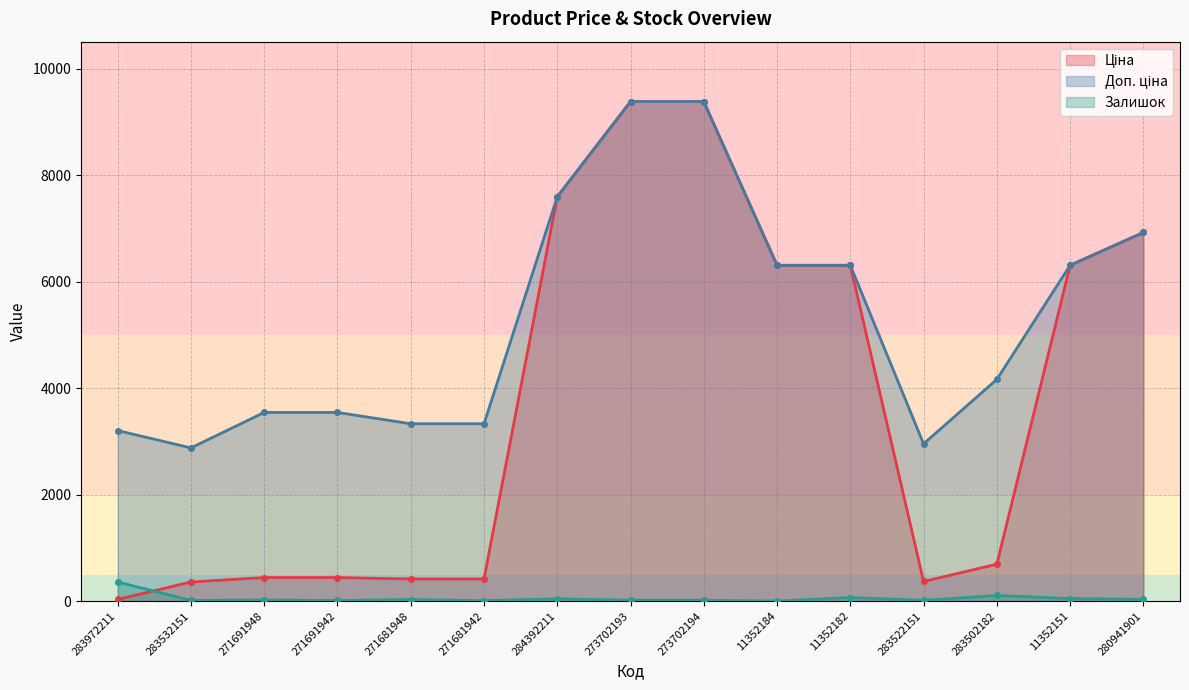

Rank the series by their maximum value, from highest to lowest.

Ціна, Доп. ціна, Залишок